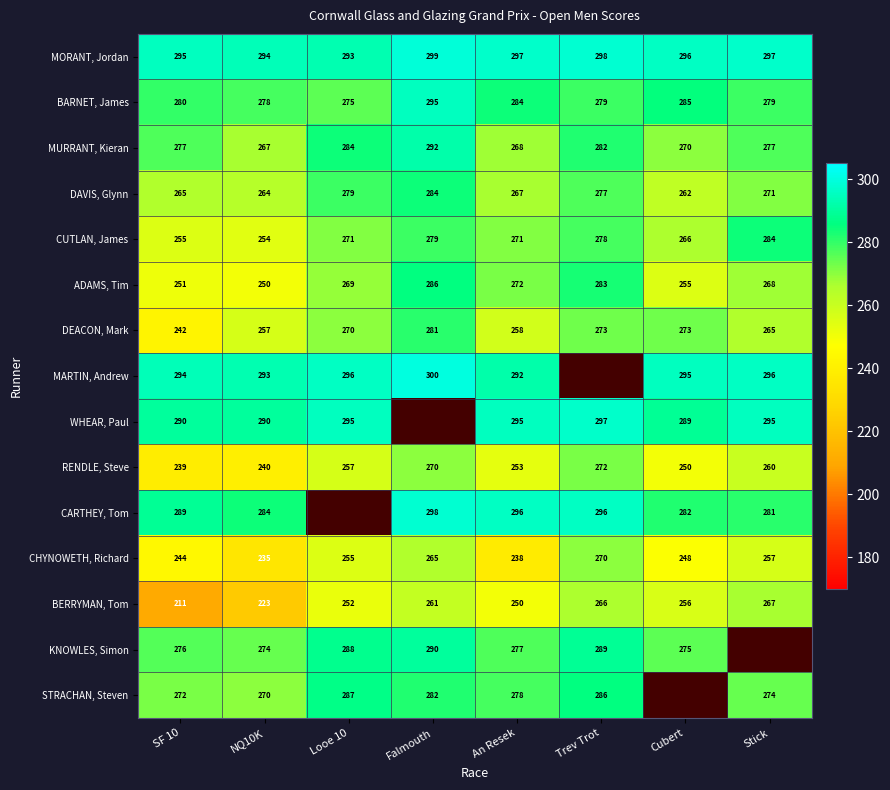

What is the difference between the maximum and minimum values in the CHYNOWETH, Richard series?

35